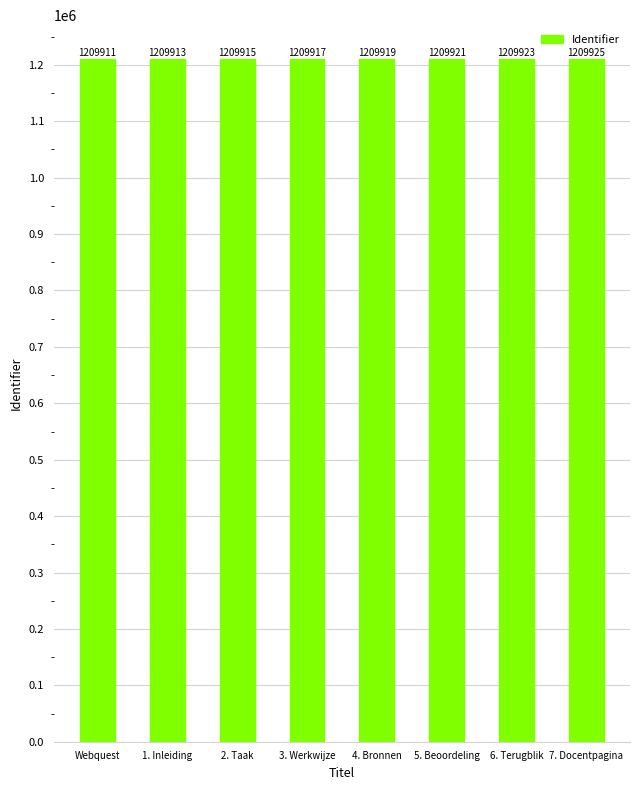

Rank the categories by value from highest to lowest.

7. Docentpagina, 6. Terugblik, 5. Beoordeling, 4. Bronnen, 3. Werkwijze, 2. Taak, 1. Inleiding, Webquest